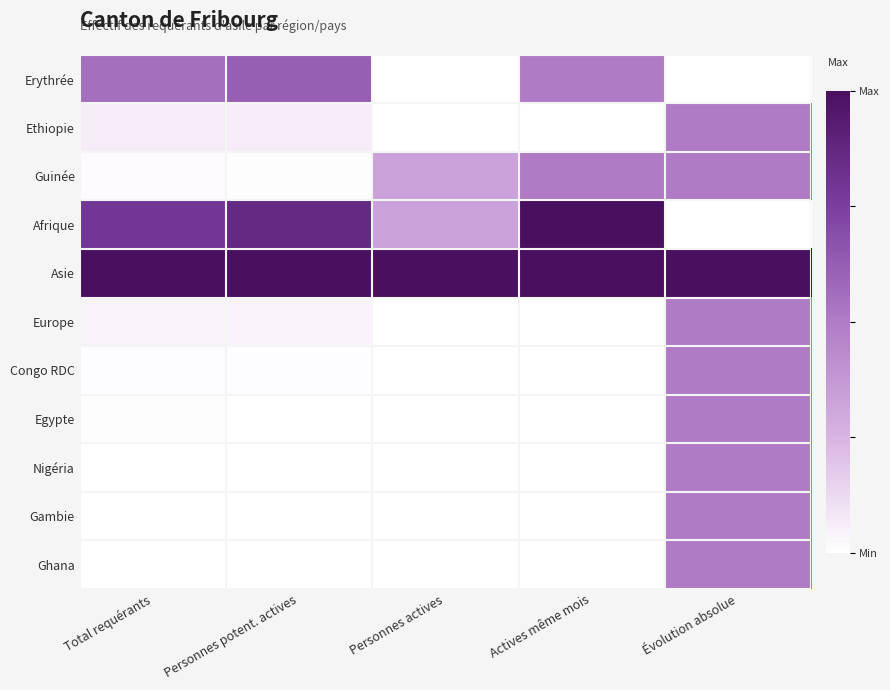

Reading left to right, what are all the values shown in this chart?

Erythrée: Total requérants=0.6	Personnes potent. actives=0.6	Personnes actives=0.0	Actives même mois=0.5	Évolution absolue=0.0
Ethiopie: Total requérants=0.1	Personnes potent. actives=0.1	Personnes actives=0.0	Actives même mois=0.0	Évolution absolue=0.5
Guinée: Total requérants=0.0	Personnes potent. actives=0.0	Personnes actives=0.3	Actives même mois=0.5	Évolution absolue=0.5
Afrique: Total requérants=0.8	Personnes potent. actives=0.9	Personnes actives=0.3	Actives même mois=1.0	Évolution absolue=0.0
Asie: Total requérants=1.0	Personnes potent. actives=1.0	Personnes actives=1.0	Actives même mois=1.0	Évolution absolue=1.0
Europe: Total requérants=0.0	Personnes potent. actives=0.0	Personnes actives=0.0	Actives même mois=0.0	Évolution absolue=0.5
Congo RDC: Total requérants=0.0	Personnes potent. actives=0.0	Personnes actives=0.0	Actives même mois=0.0	Évolution absolue=0.5
Egypte: Total requérants=0.0	Personnes potent. actives=0.0	Personnes actives=0.0	Actives même mois=0.0	Évolution absolue=0.5
Nigéria: Total requérants=0.0	Personnes potent. actives=0.0	Personnes actives=0.0	Actives même mois=0.0	Évolution absolue=0.5
Gambie: Total requérants=0.0	Personnes potent. actives=0.0	Personnes actives=0.0	Actives même mois=0.0	Évolution absolue=0.5
Ghana: Total requérants=0.0	Personnes potent. actives=0.0	Personnes actives=0.0	Actives même mois=0.0	Évolution absolue=0.5